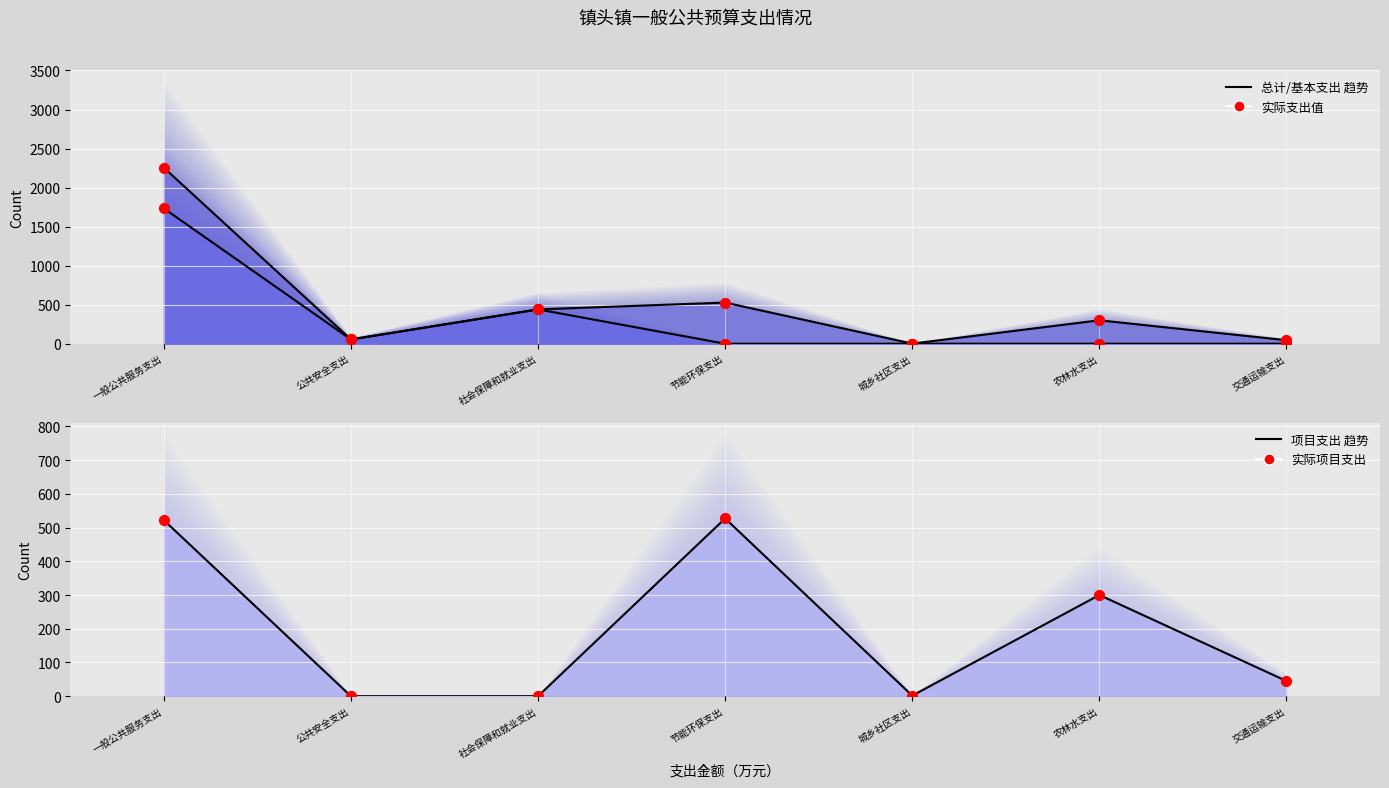

Which series has the largest Y range (max minus min)?

总计